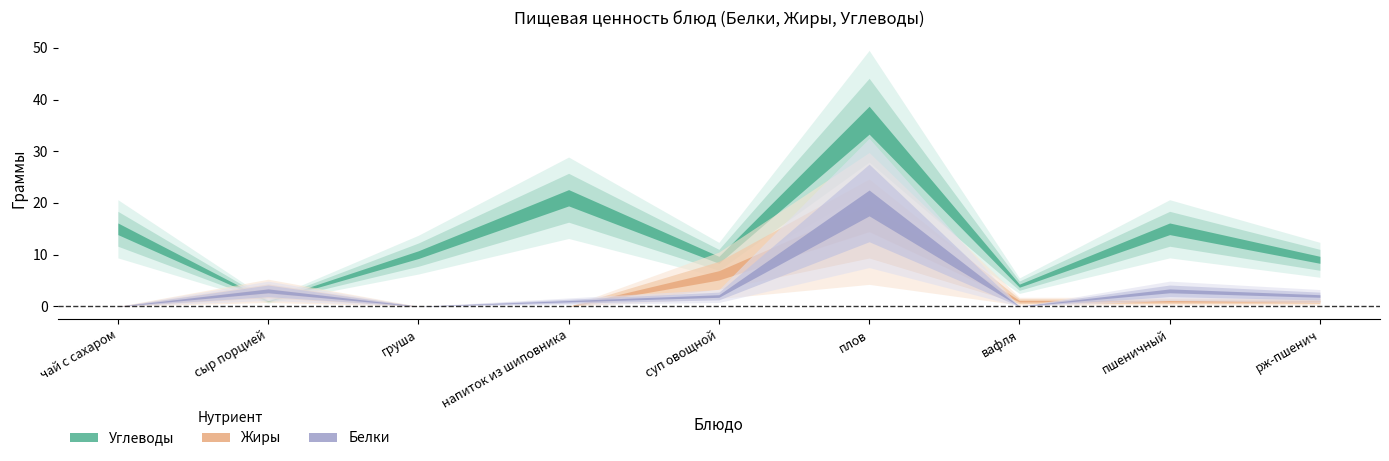

True or false: Углеводы has a value of 15 at пшеничный.

True